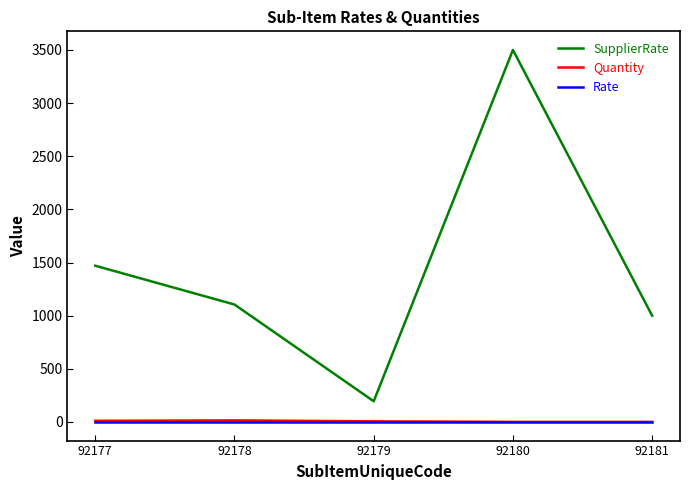

Which series has the widest spread of values?

SupplierRate